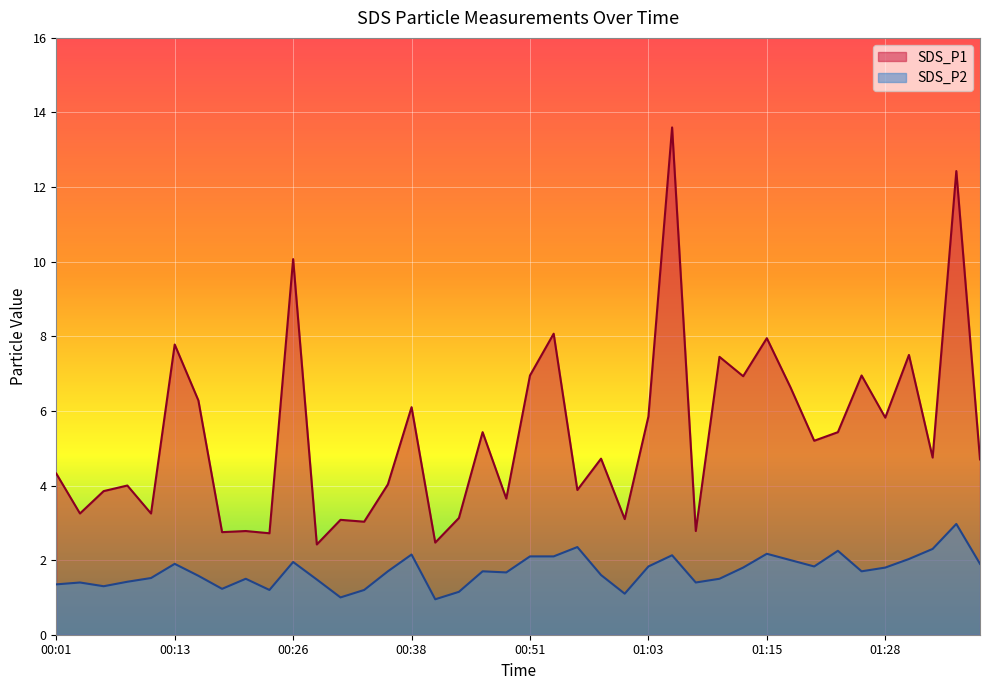

Rank the series by their maximum value, from highest to lowest.

SDS_P1, SDS_P2